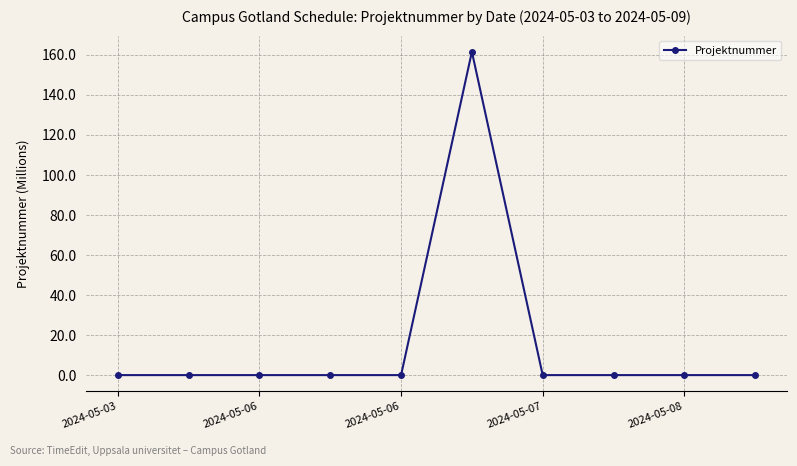

What is the sum of all values?

162.4